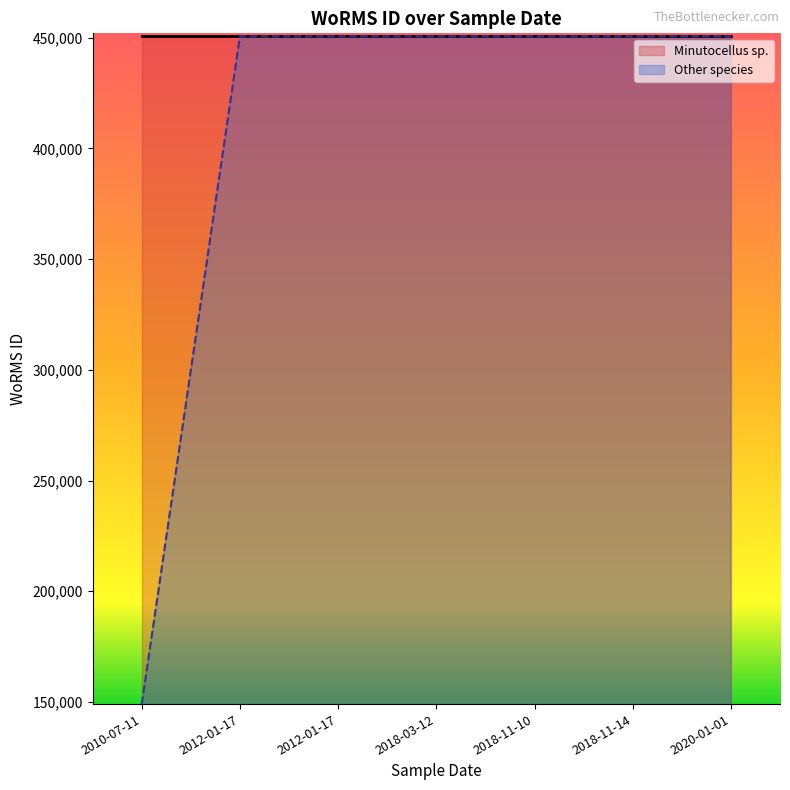

Does the chart display data point markers on the line(s)?

No